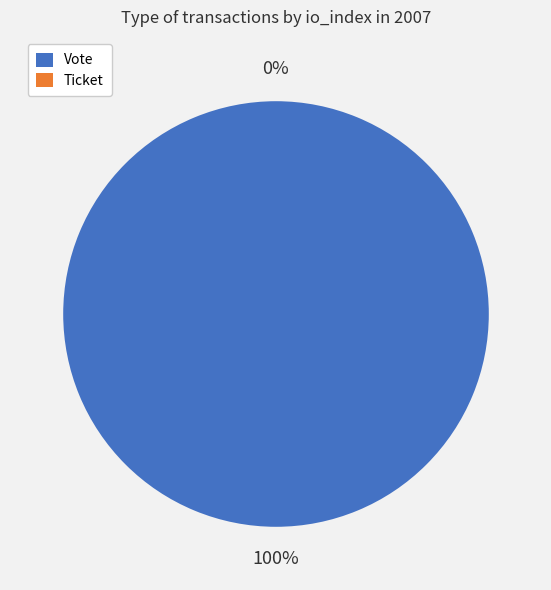

Rank the categories by value from lowest to highest.

Ticket (io_index=0), Vote (io_index=1)